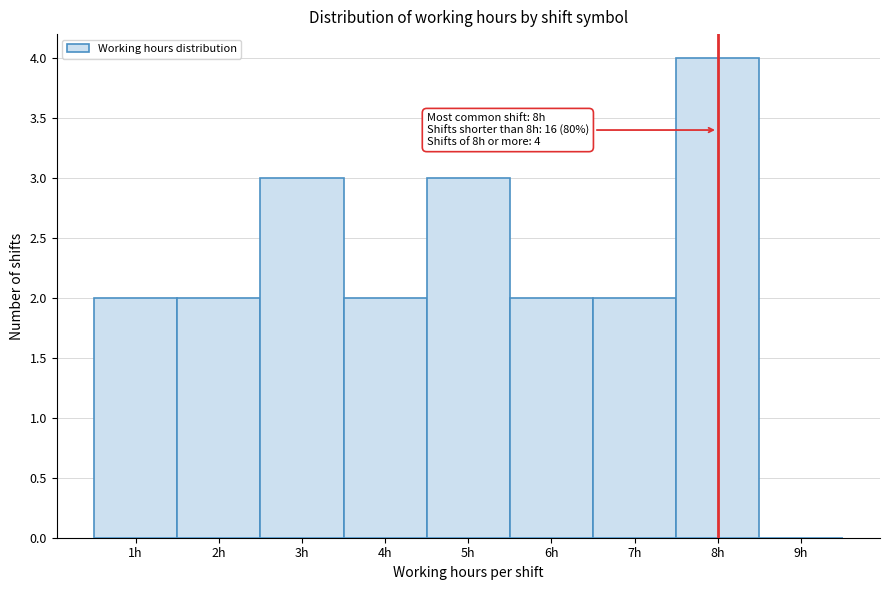

Over which range of the x-axis is the bar tallest?

7.5 to 8.5